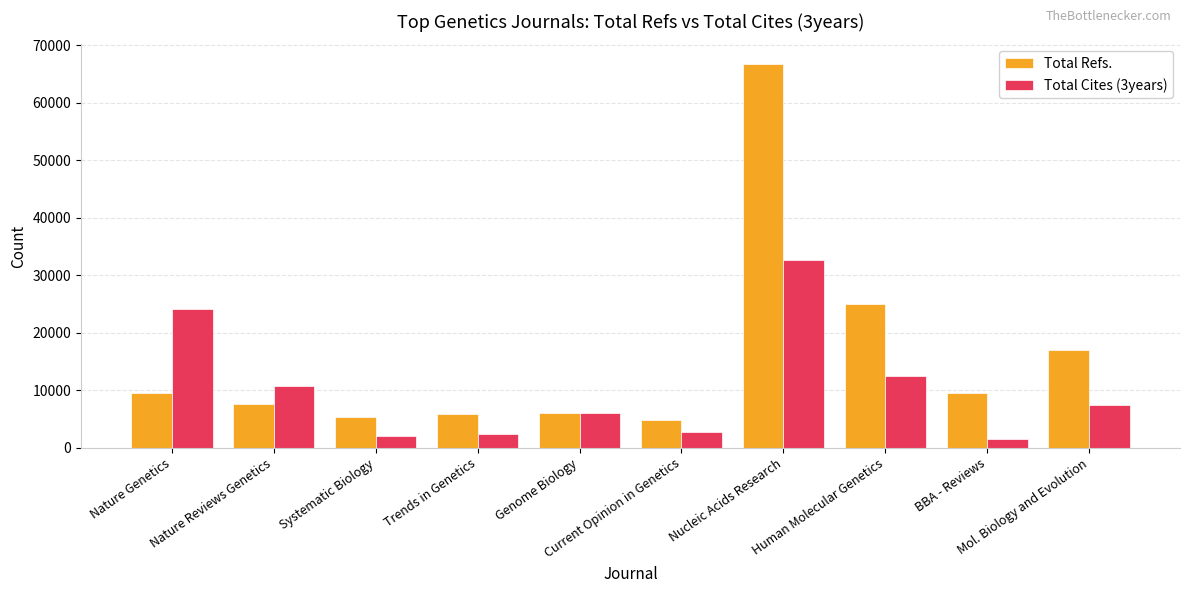

Is the value of Total Refs. at Nature Reviews Genetics greater than the value of Total Cites (3years) at BBA - Reviews?

Yes